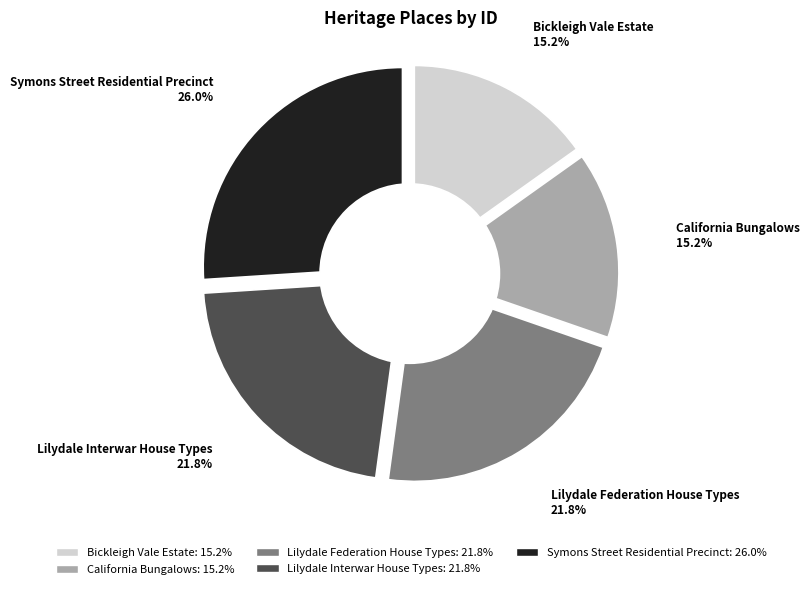

Which category has the biggest portion of the pie?

Symons Street Residential Precinct